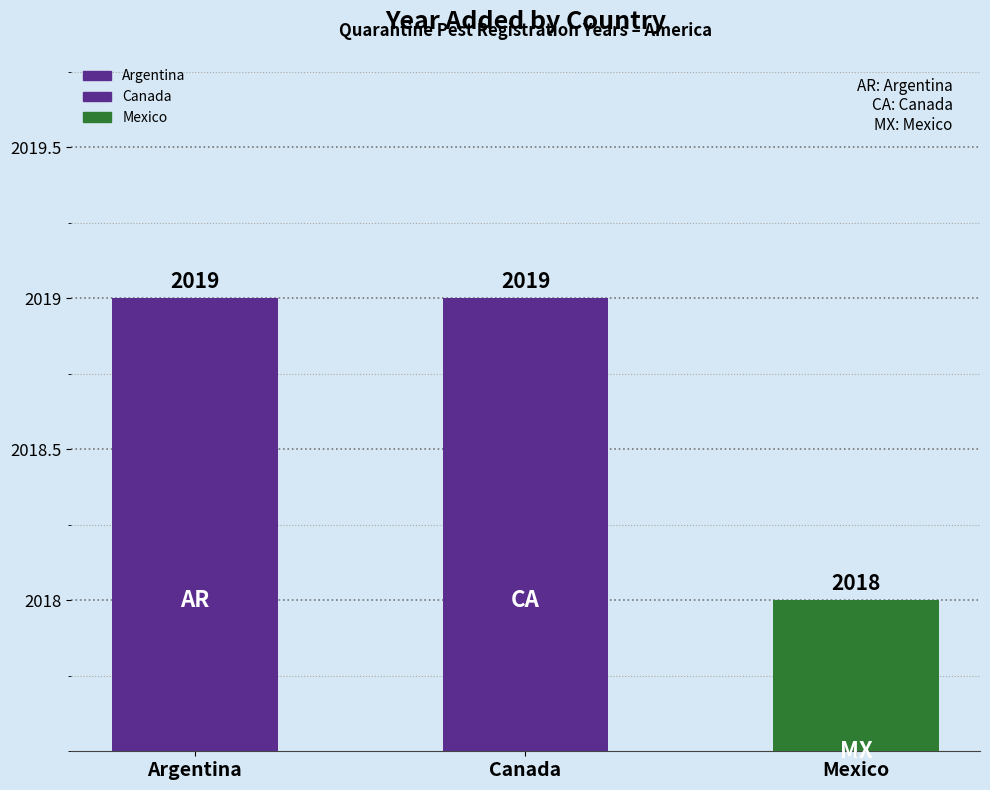

Are the bars horizontal?

No